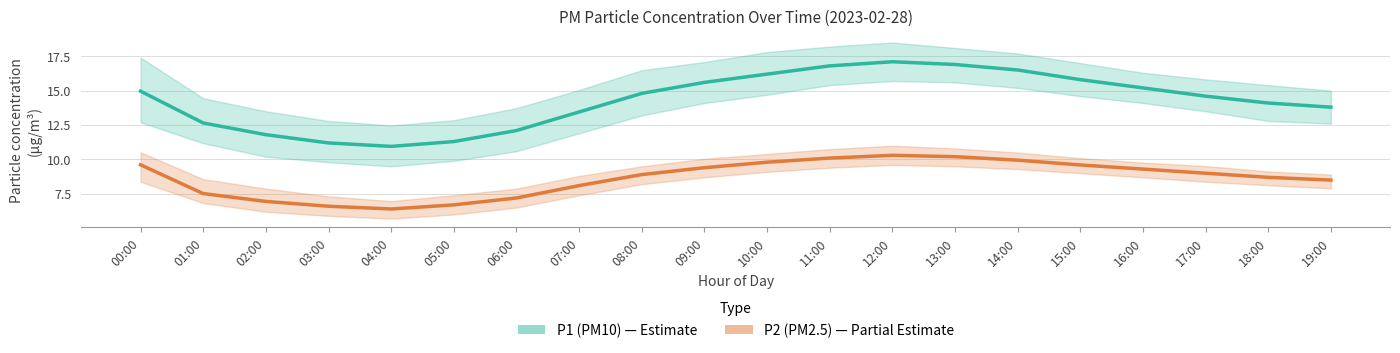

The P2 (PM2.5) series shows 10.0 at 02:00. True or false?

False